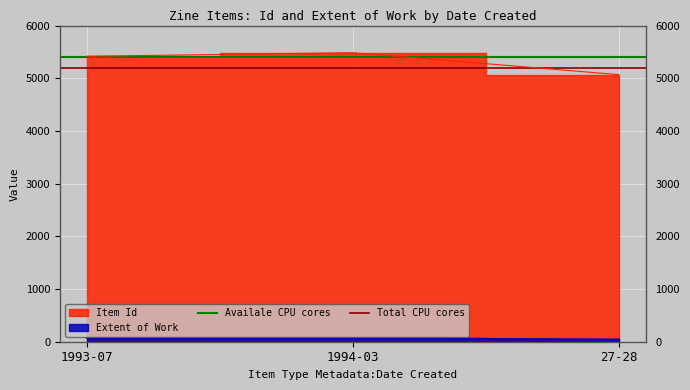

True or false: Total CPU cores has a value of 2459 at 1993-07.

False